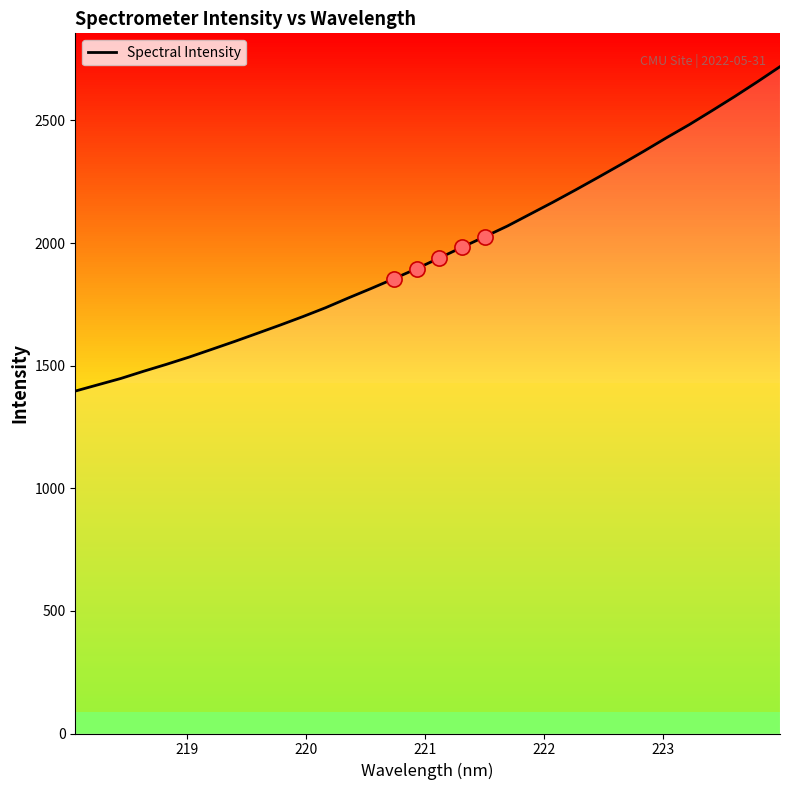

What is the difference between the maximum and minimum values?

1322.7